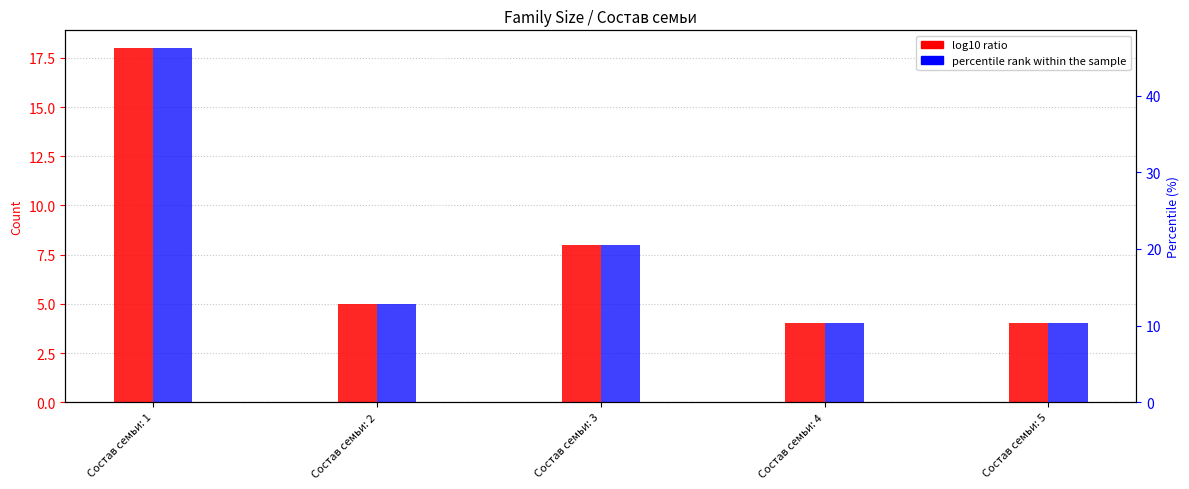

What is the highest value of the log10 ratio series?

18.0